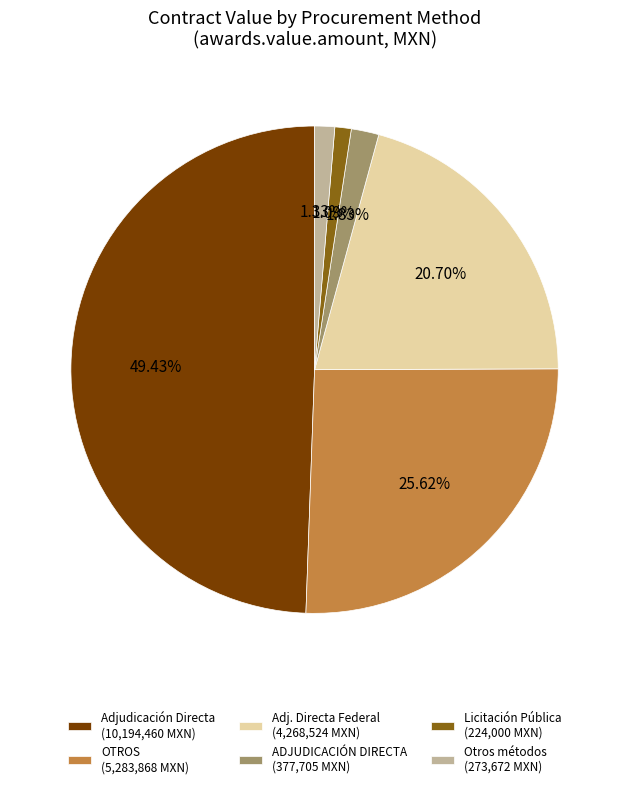

Count the number of slices in the pie.

6